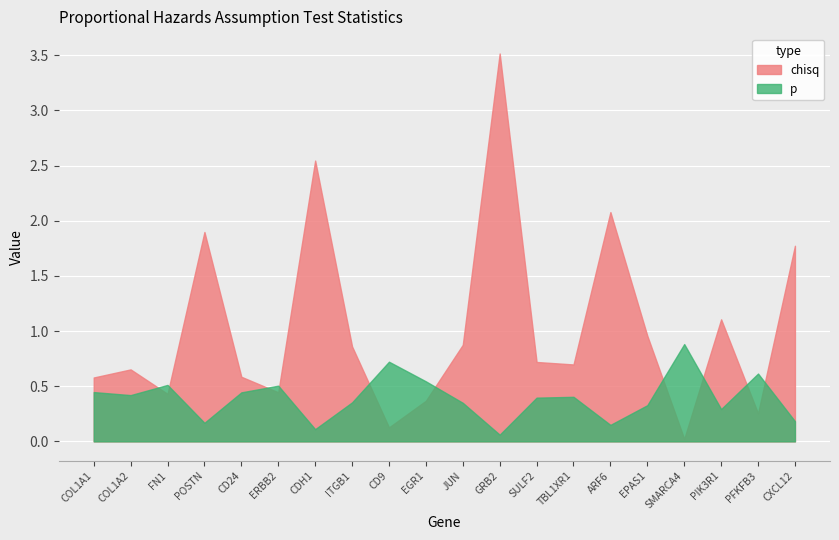

What is the average value of the chisq series?

1.0